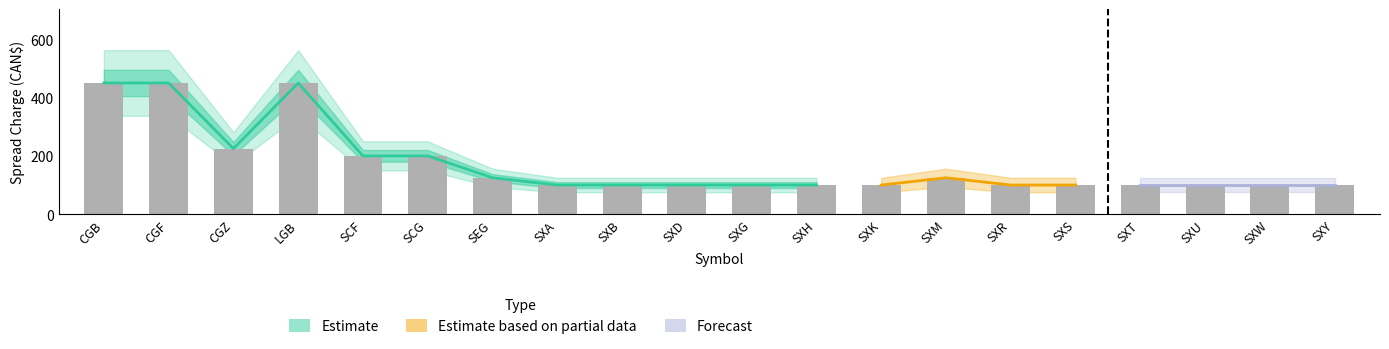

The chart shows a value of 100 at SXR. True or false?

True